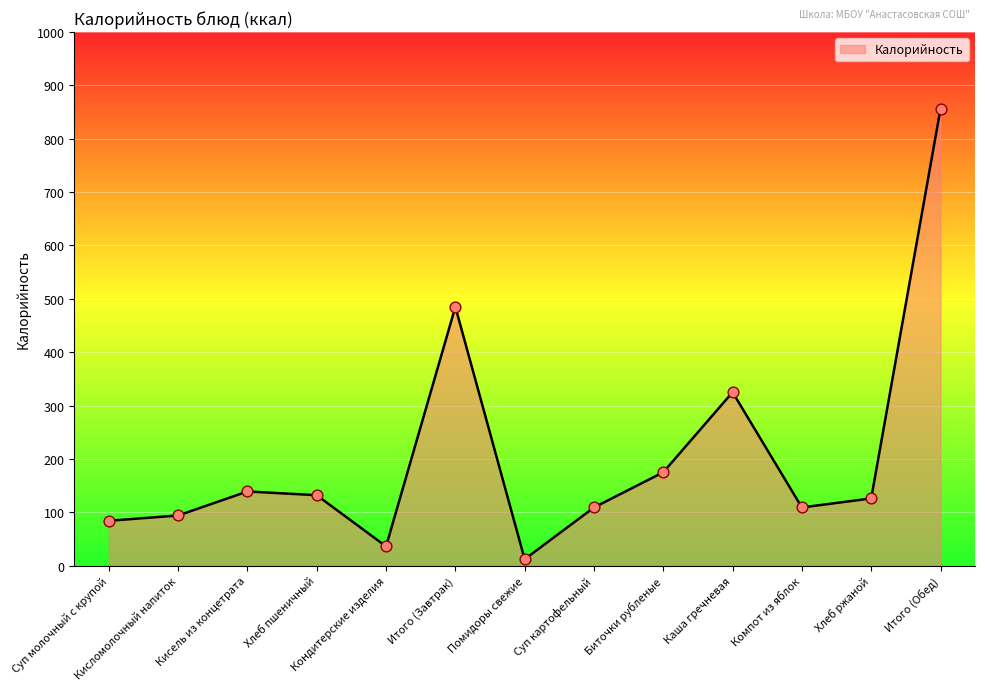

What is the change in value from Итого (Завтрак) to Компот из яблок?

-376